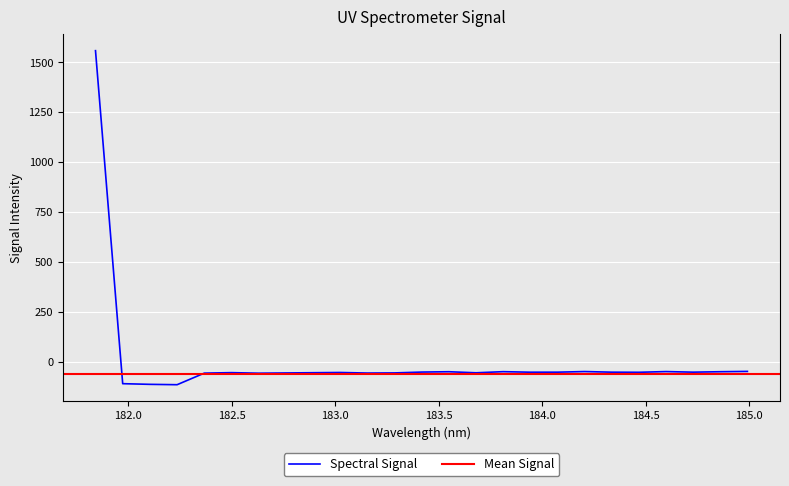

Where is the data nearest to the value 722?

184.9911297472